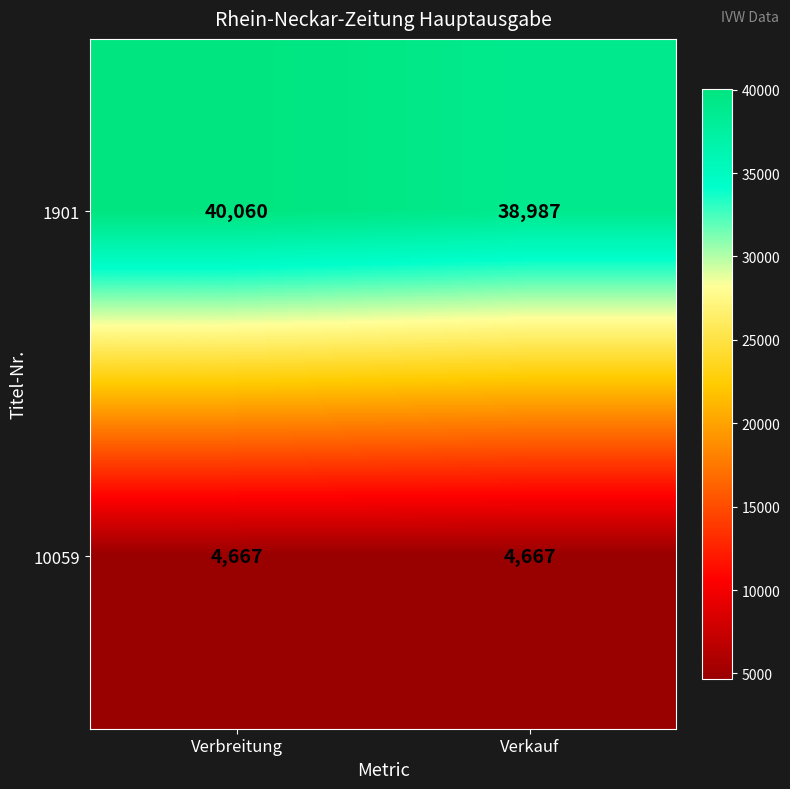

Is it true that 10059 equals 6527 at Verbreitung?

False